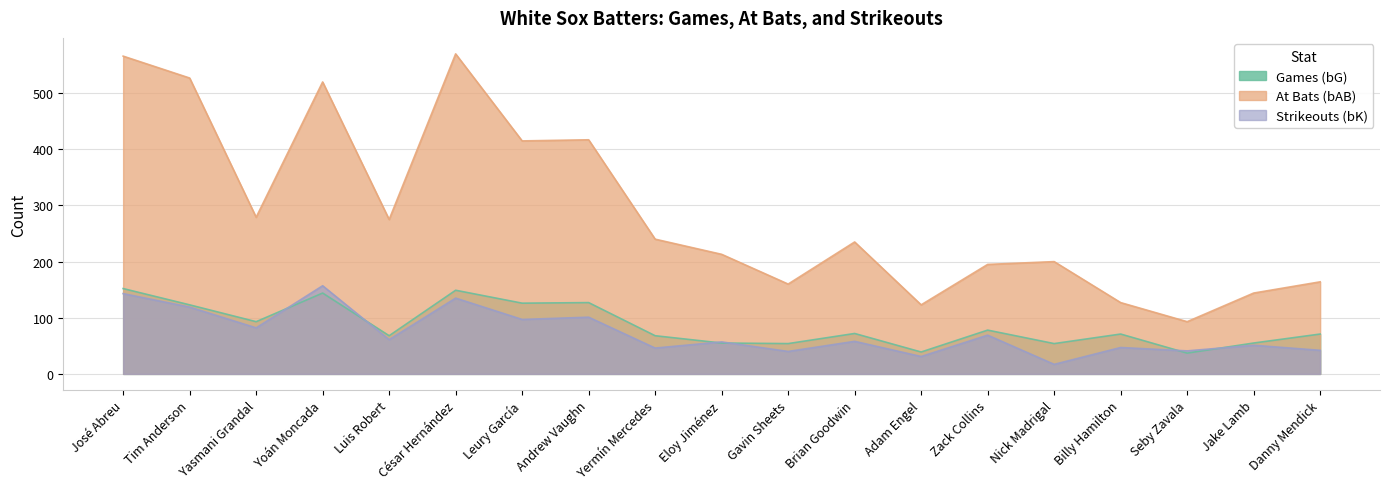

How many lines are shown in the chart?

3